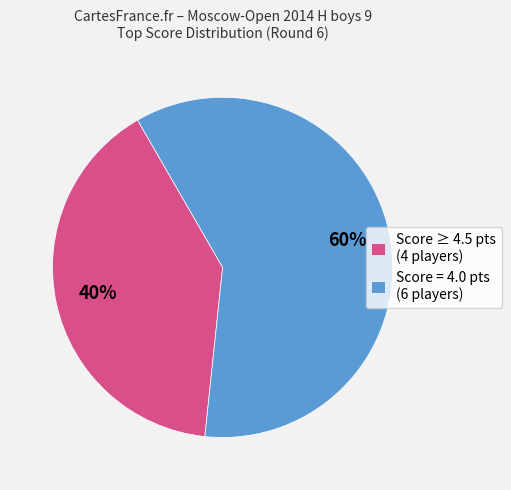

True or false: Score = 4.0 pts (6 players) accounts for 47% of the total.

False